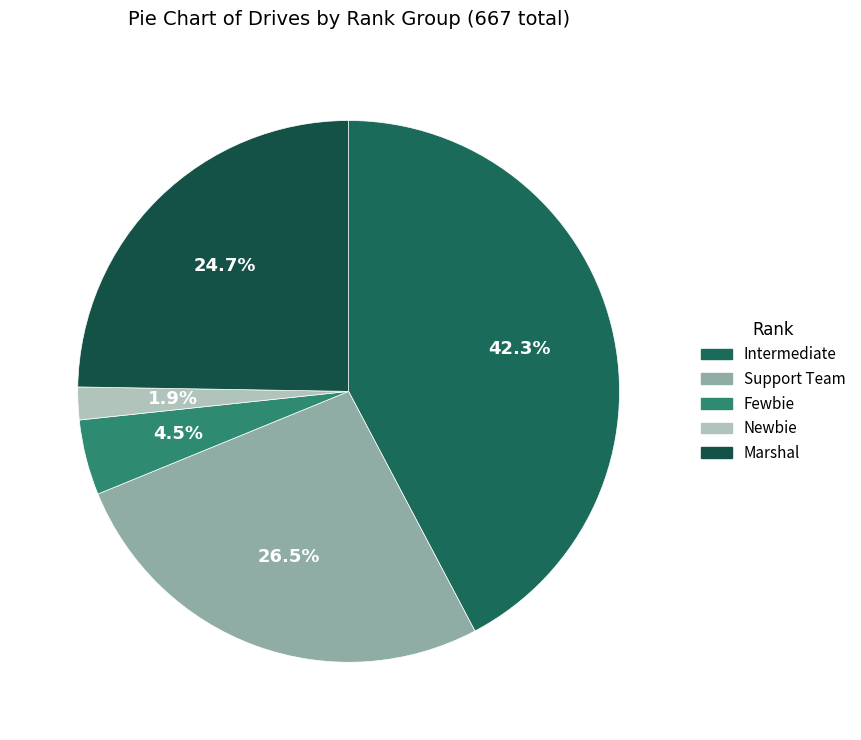

To the nearest percent, what is the average slice percentage?

20%